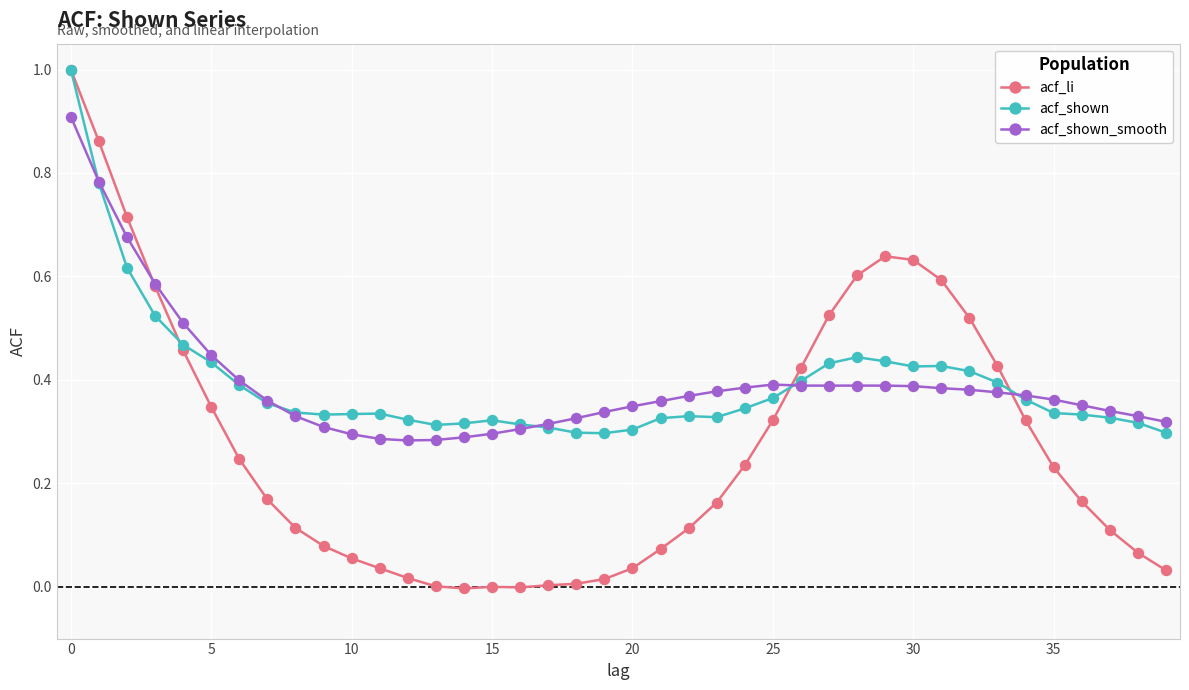

What is the maximum value for acf_shown?

1.0